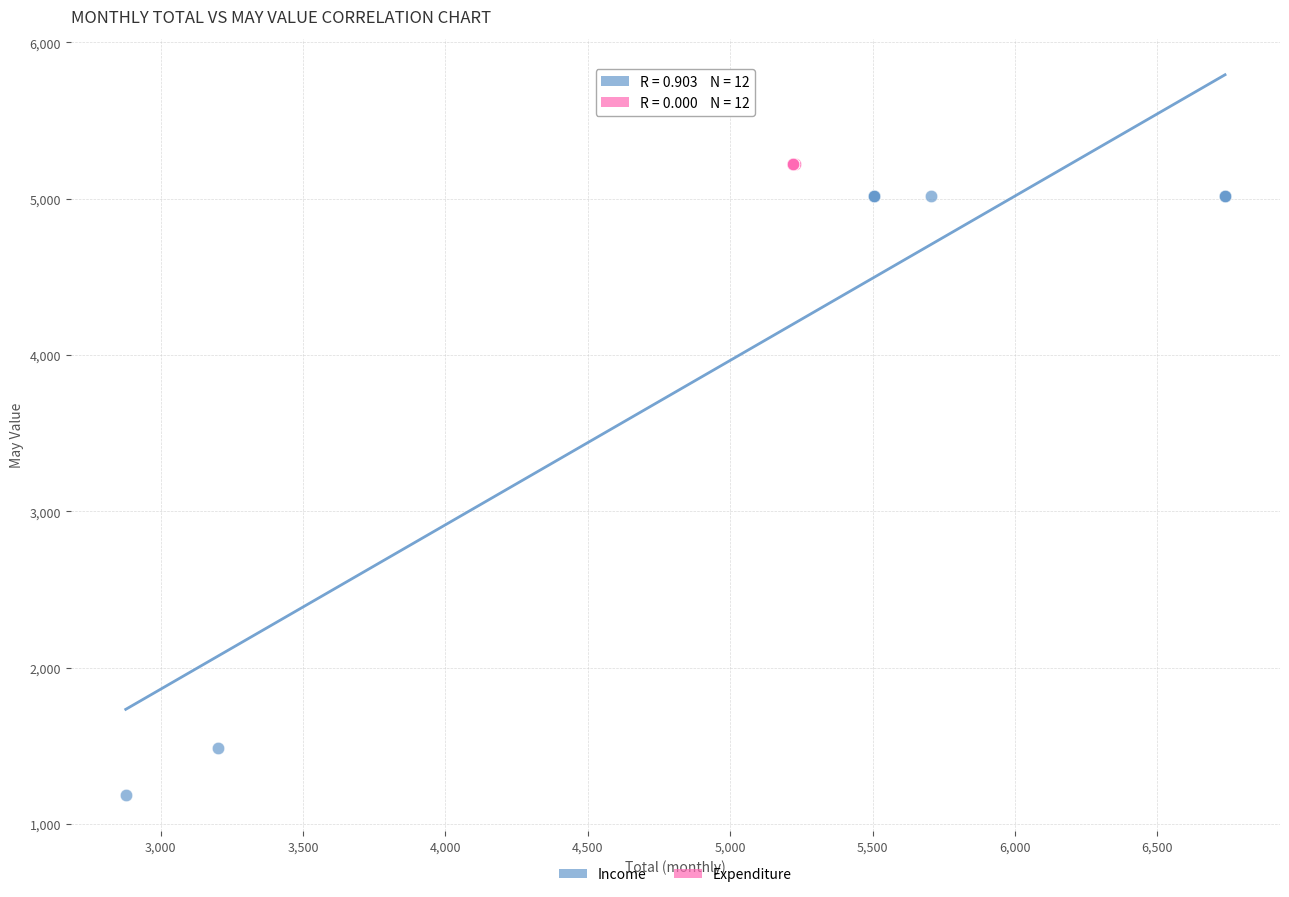

What are all the series names shown in the legend?

Income, Expenditure